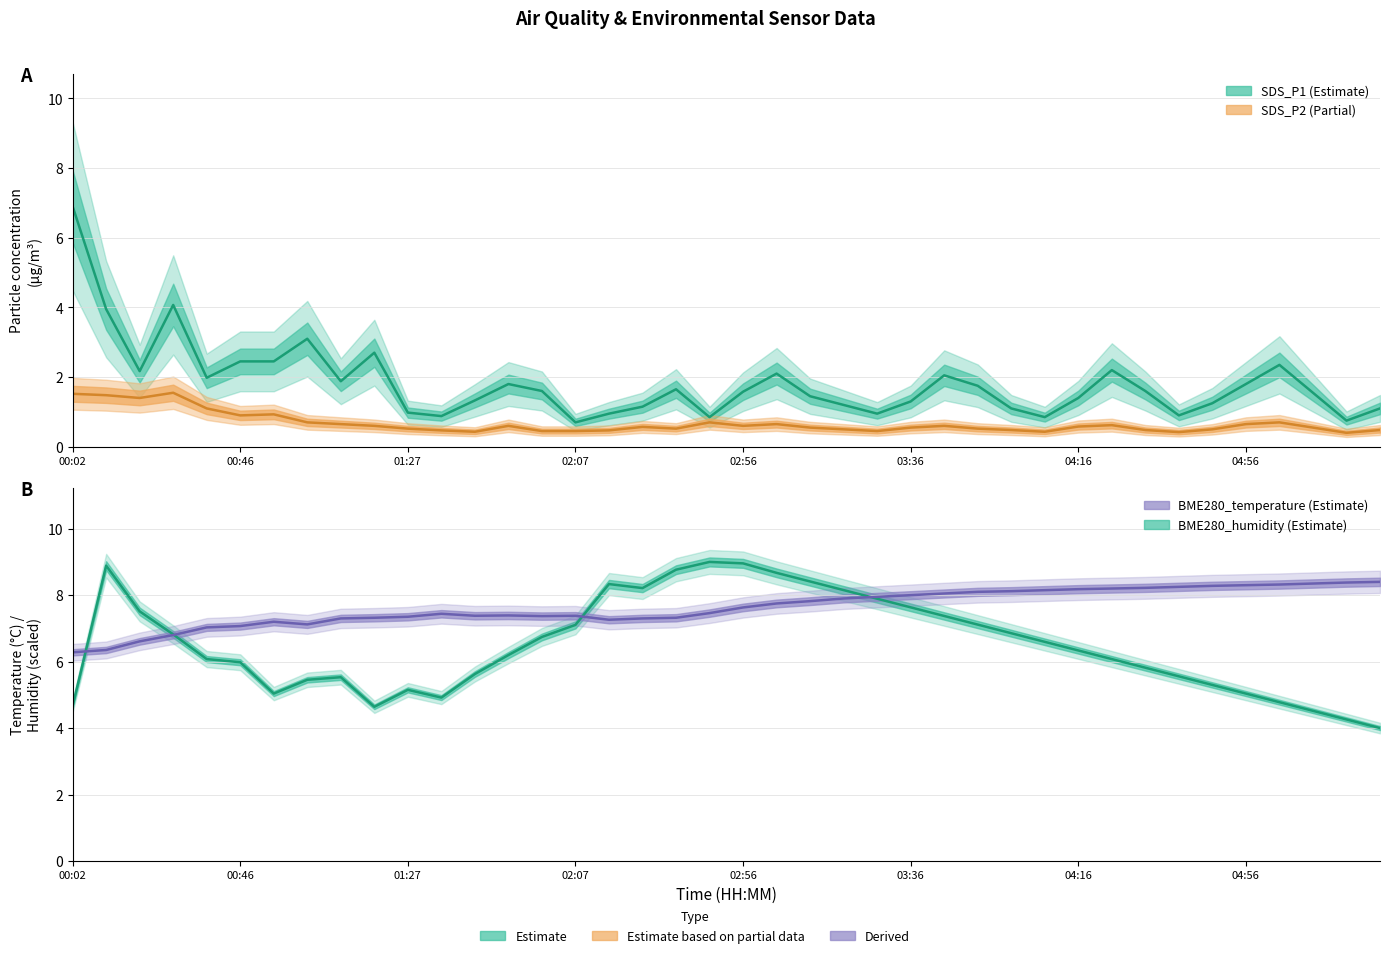

True or false: SDS_P2 and BME280_humidity cross at least once.

False